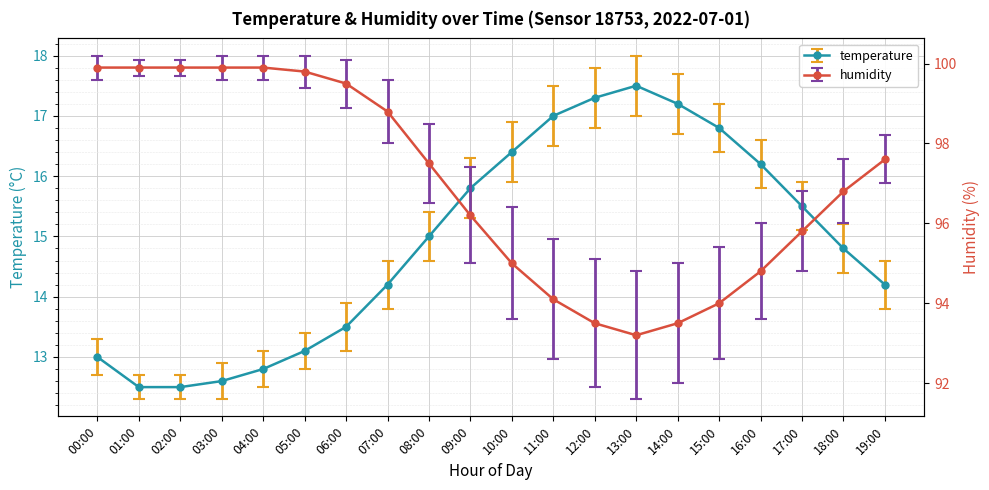

What position from the left is 13:00?

14